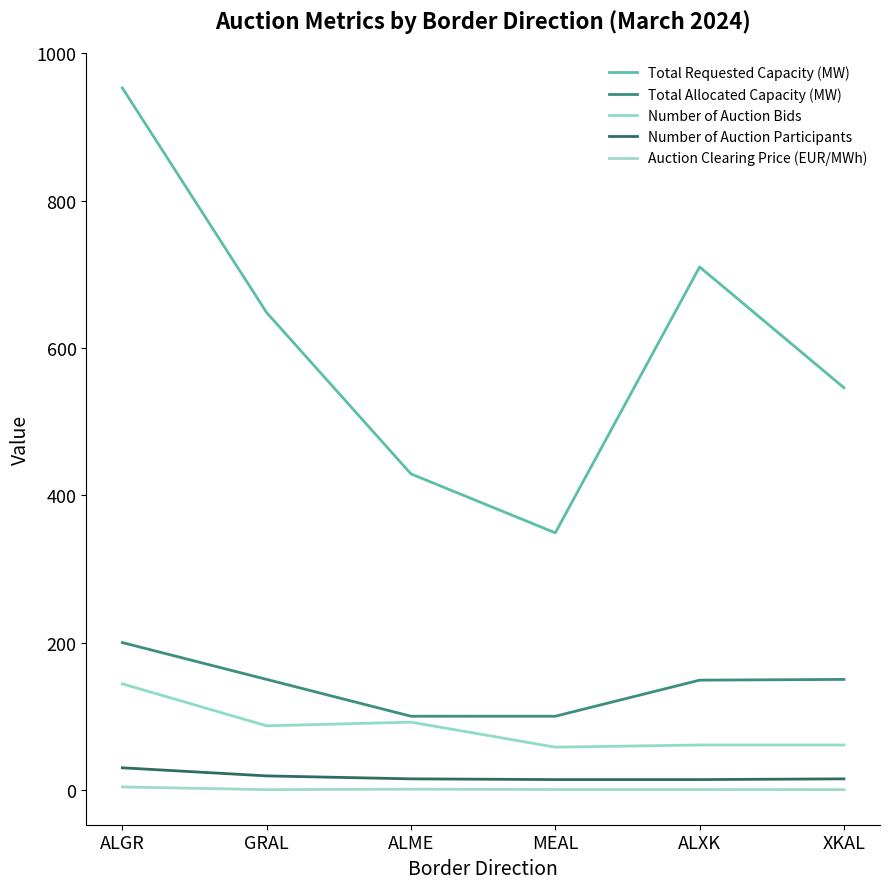

Between ALXK and XKAL, which series saw the biggest shift?

Total Requested Capacity (MW)